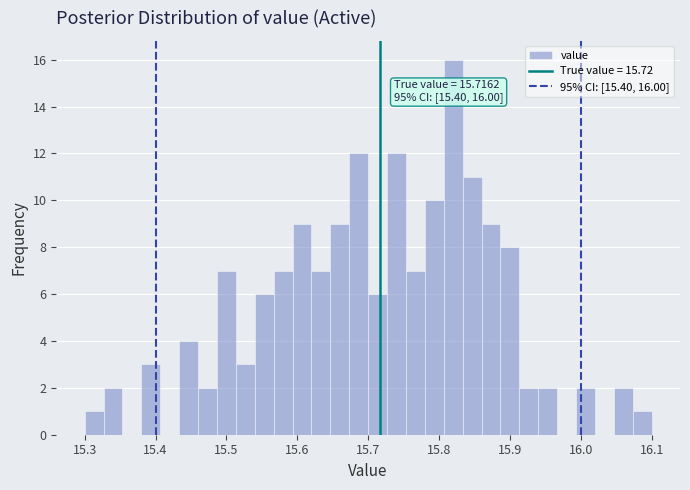

Around what value on the x-axis is the tallest bar? Give the approximate position of its centre, as read against the axis.

15.82